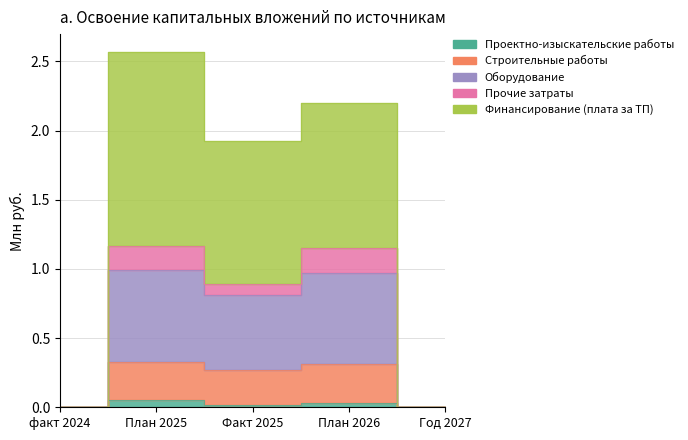

What is the difference between the highest and lowest values at План 2026?

2.2